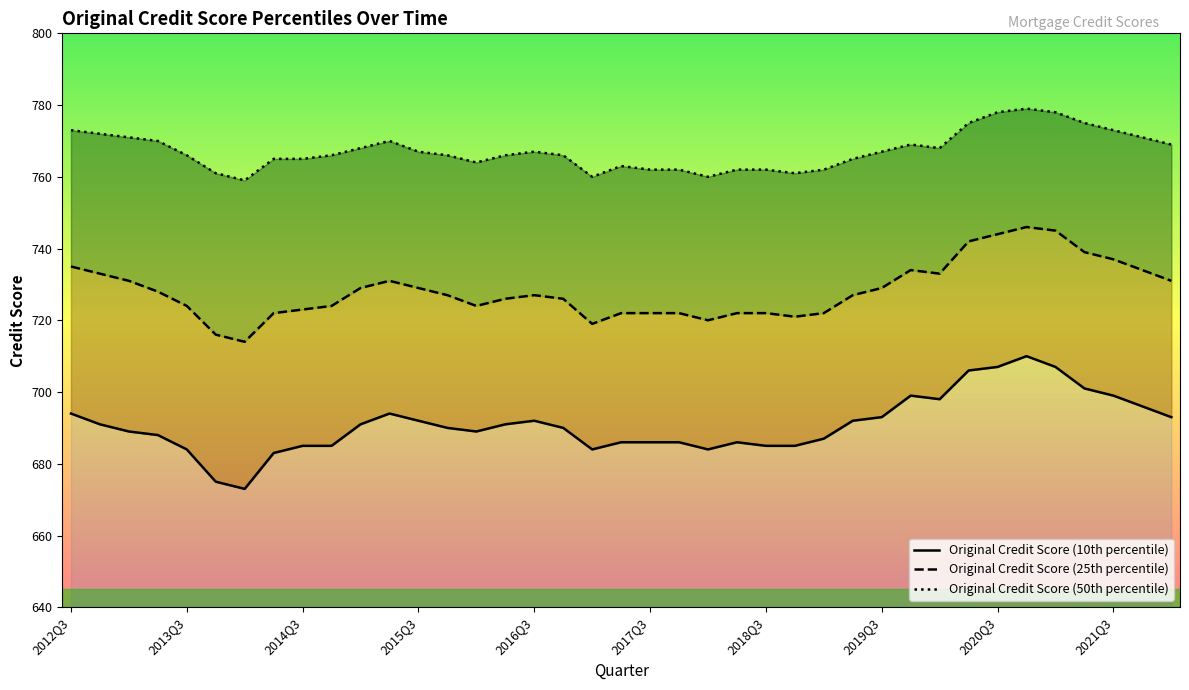

Is the value of Original Credit Score (25th percentile) at 2020Q4 greater than the value of Original Credit Score (10th percentile) at 2014Q4?

Yes